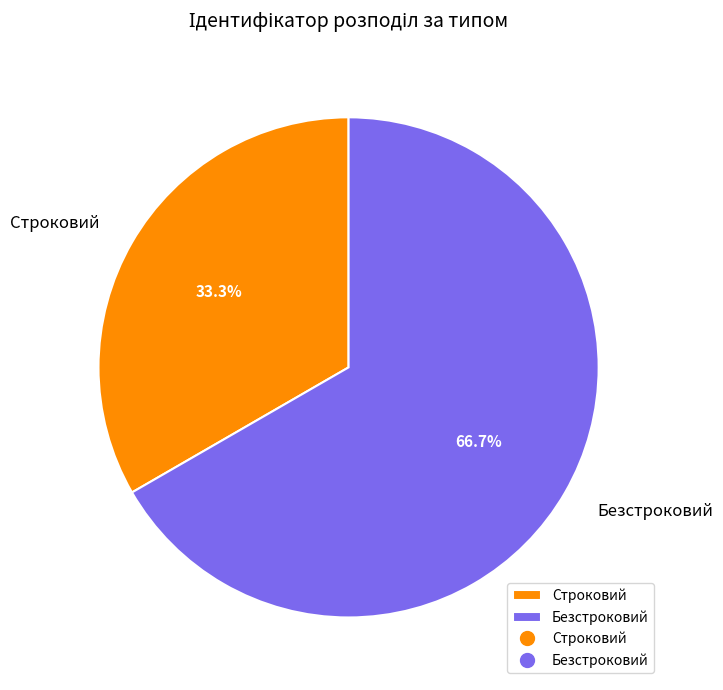

To the nearest percent, what is the combined percentage of Строковий and Безстроковий?

100%